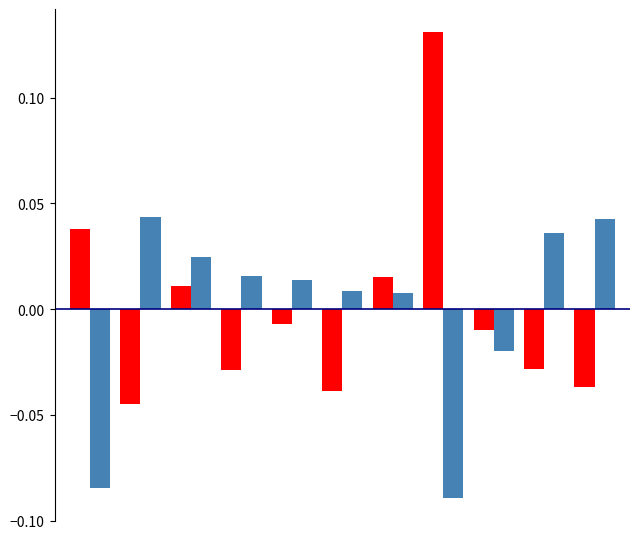

How many series are shown in this chart?

2